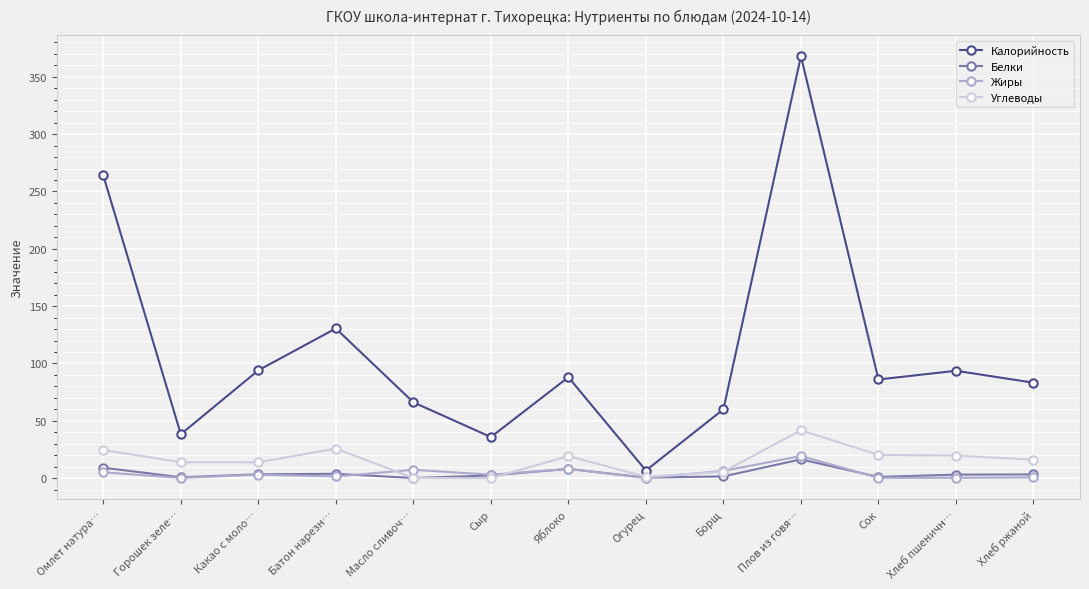

True or false: Калорийность and Жиры cross at least once.

False